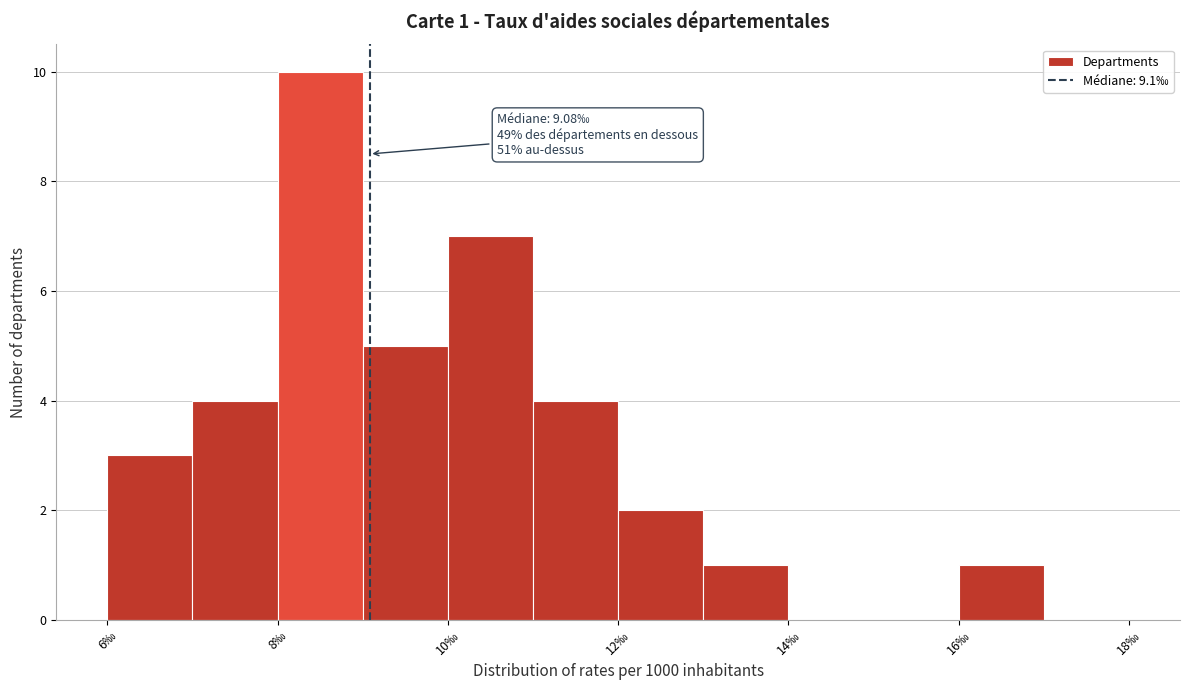

Over which range of the x-axis is the bar tallest?

8 to 9